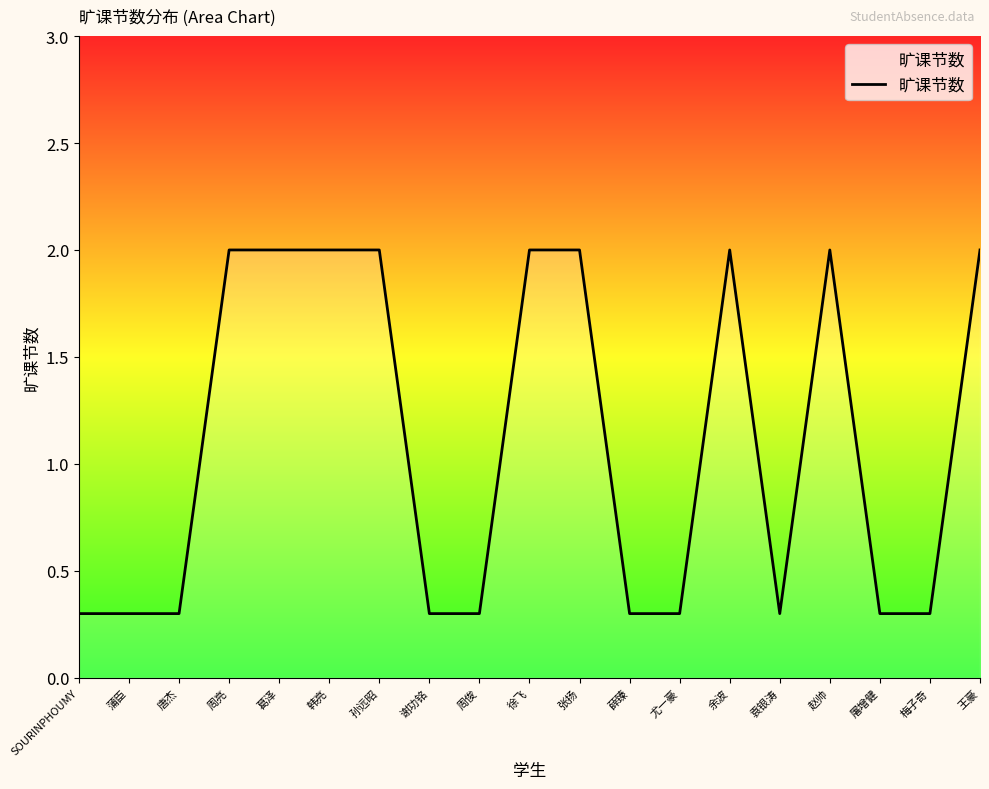

Reading left to right, transcribe all the data shown in this chart.

SOURINPHOUMY=0.3	蒲臣=0.3	唐杰=0.3	周亮=2.0	葛泽=2.0	韩亮=2.0	孙远昭=2.0	谢功铭=0.3	周俊=0.3	徐飞=2.0	张扬=2.0	薛臻=0.3	尤一豪=0.3	余波=2.0	袁银涛=0.3	赵帅=2.0	屠增健=0.3	梅子奇=0.3	王豪=2.0